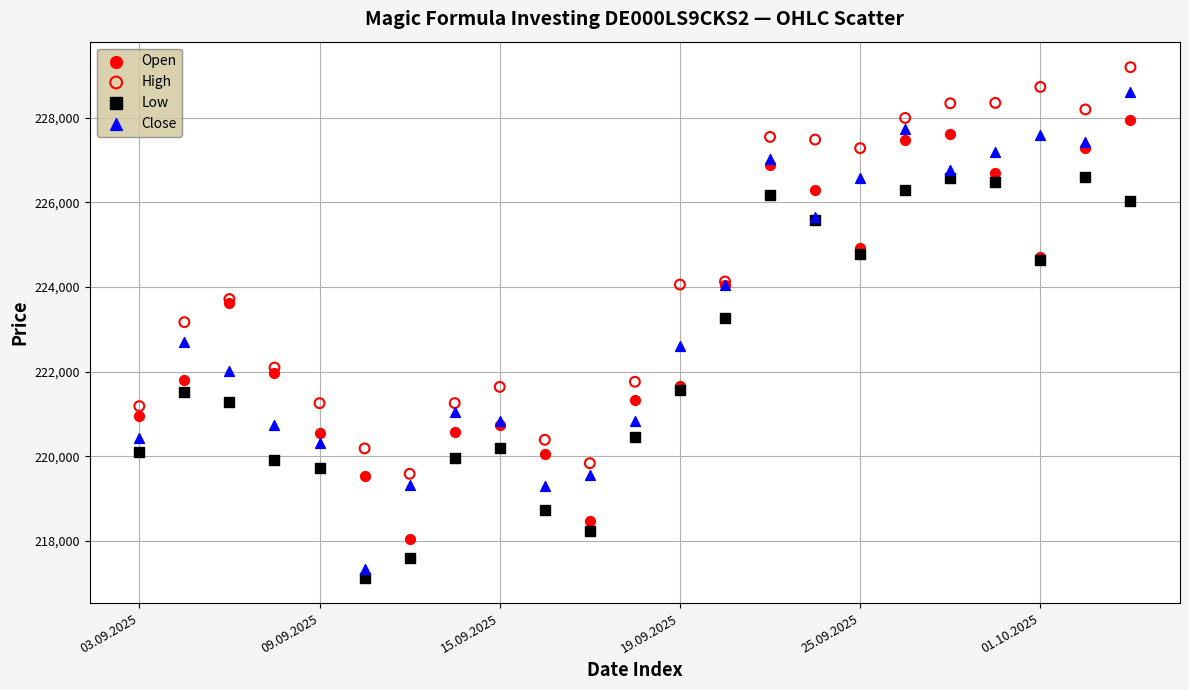

Which series has the widest spread of Y values?

Close